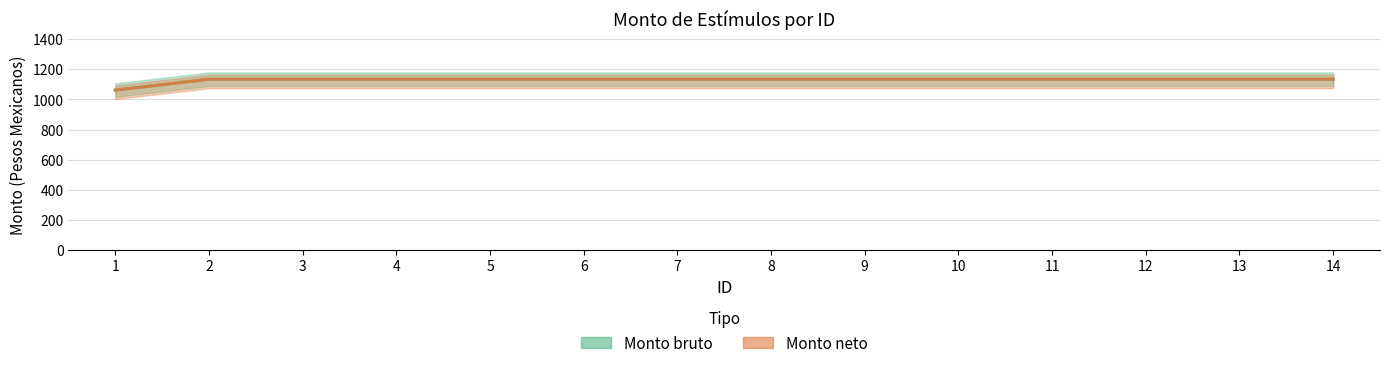

What is the sum of the Monto neto values at 4 and 2?

2268.3